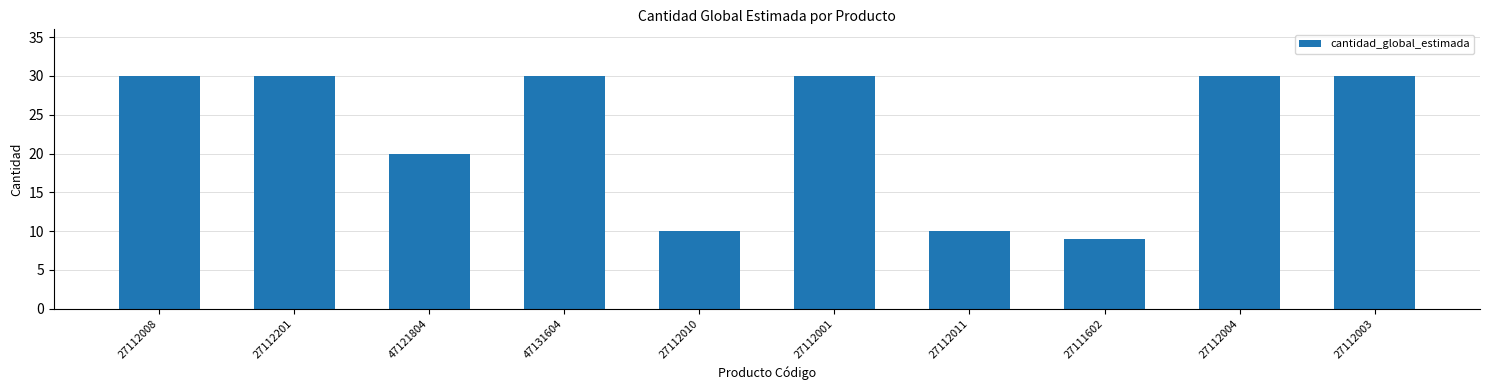

What is the sum of all values?

229